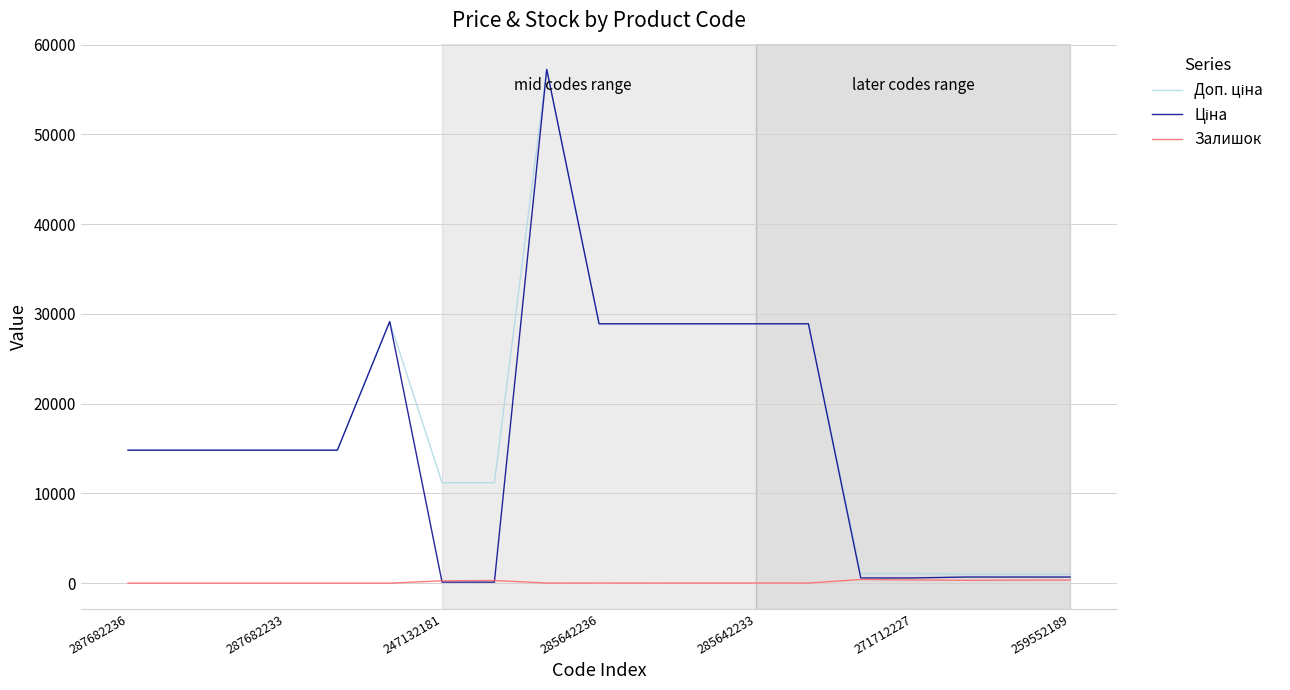

What is the maximum value shown in the chart?

57258.0